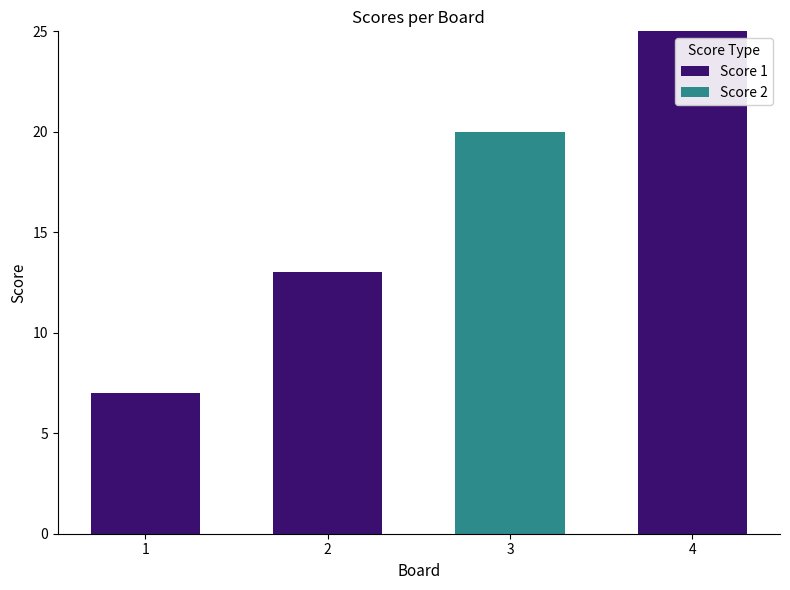

What is the sum of all Score 1 values?

45